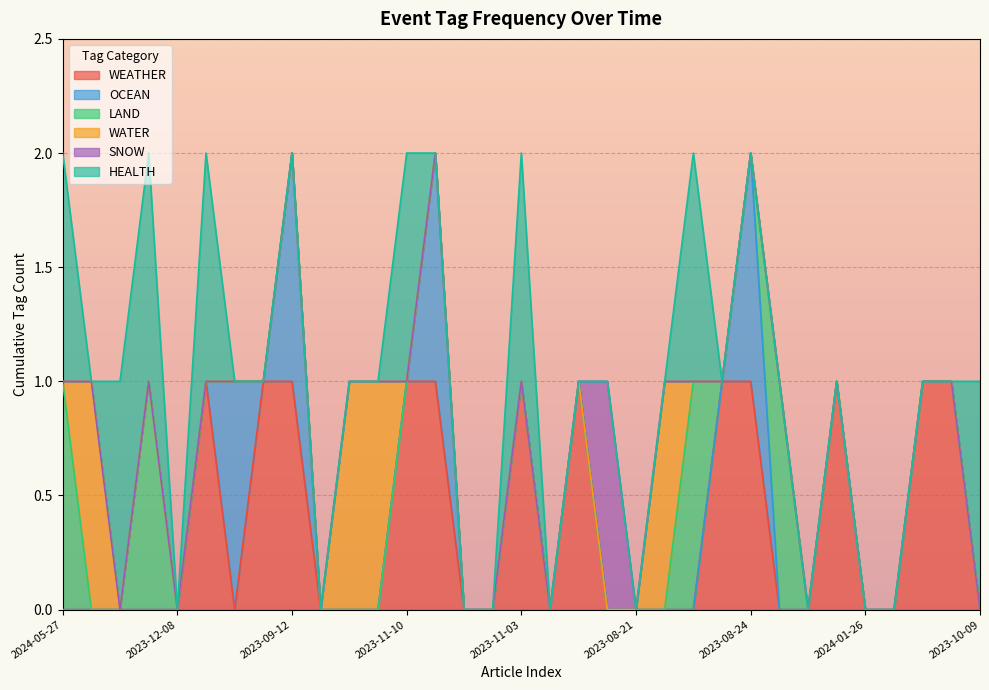

True or false: WATER has a value of 0 at 2024-03-08.

False